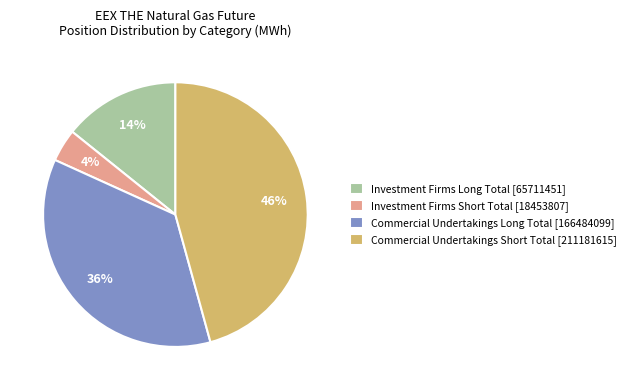

Is there any slice that represents more than half of the pie?

No